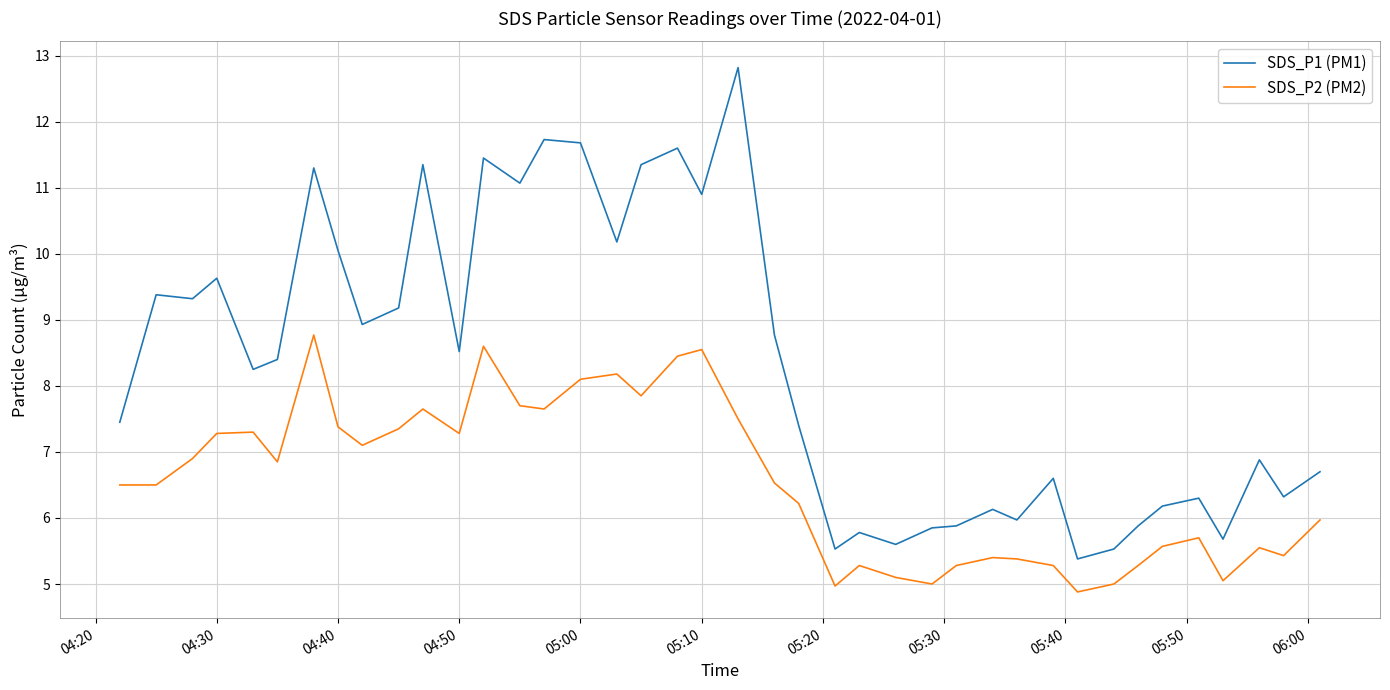

List the series in order of their overall mean, highest first.

SDS_P1 (PM1), SDS_P2 (PM2)